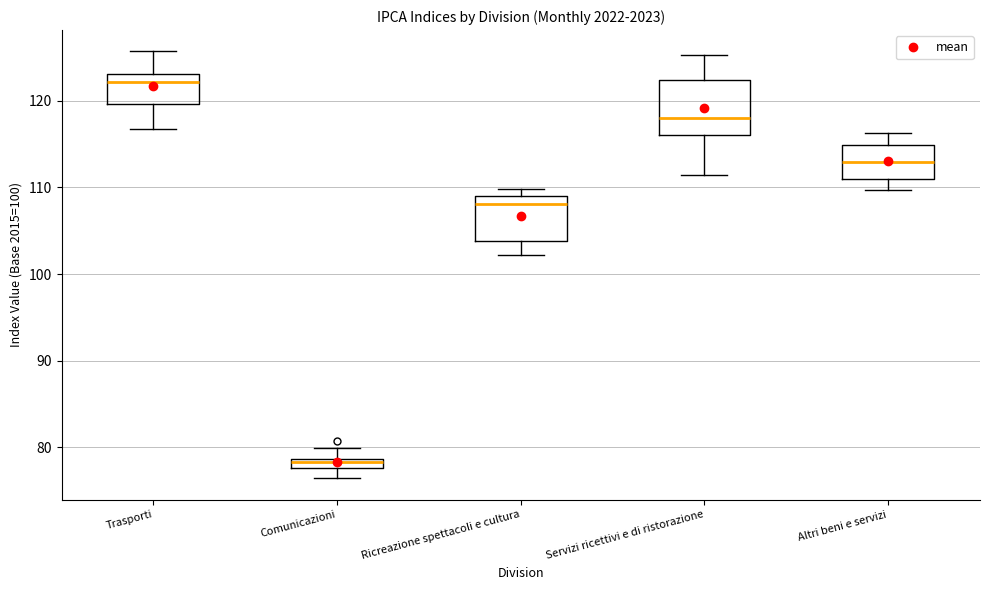

Which box has the highest median line?

Trasporti